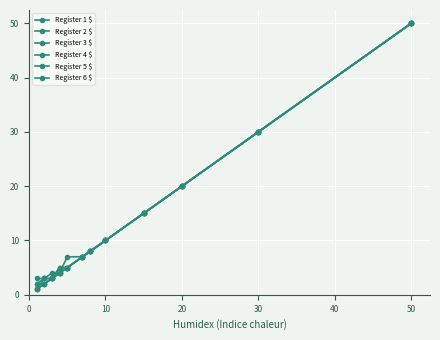

True or false: Register 1 $ and Register 3 $ cross at least once.

False